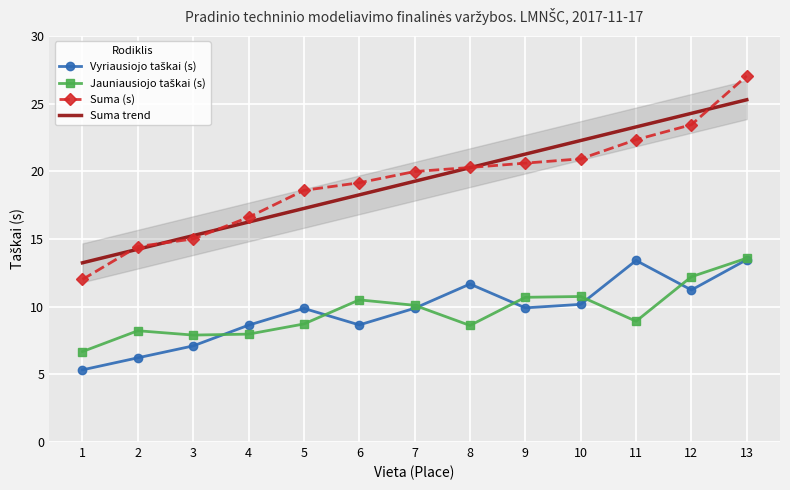

Which series changed the most between 5 and 10?

Suma (s)